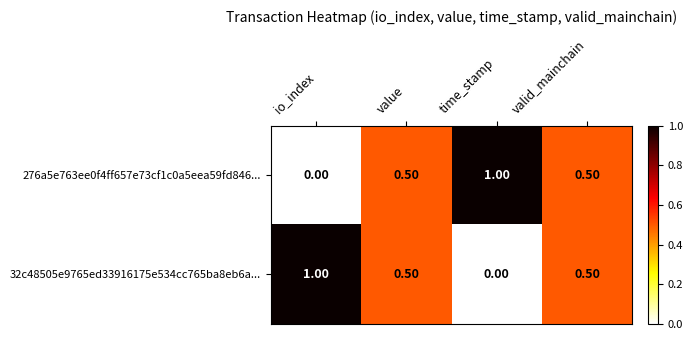

At io_index, list the series in order from smallest to largest.

276a5e763ee0f4ff657e73cf1c0a5eea59fd846..., 32c48505e9765ed33916175e534cc765ba8eb6a...